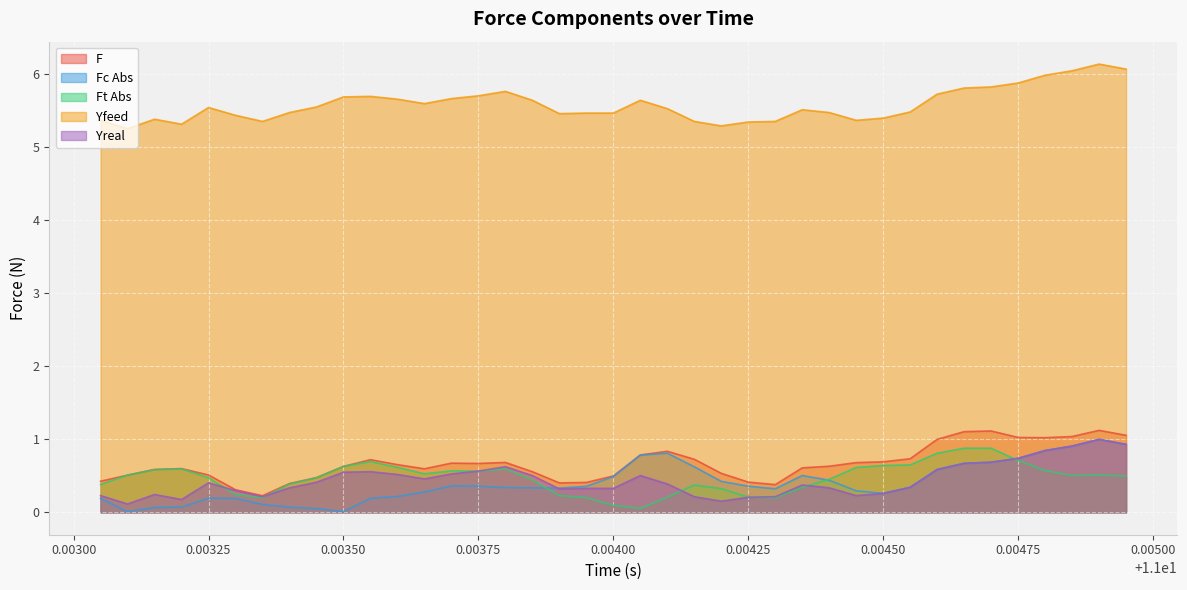

Does the chart display data point markers on the line(s)?

No